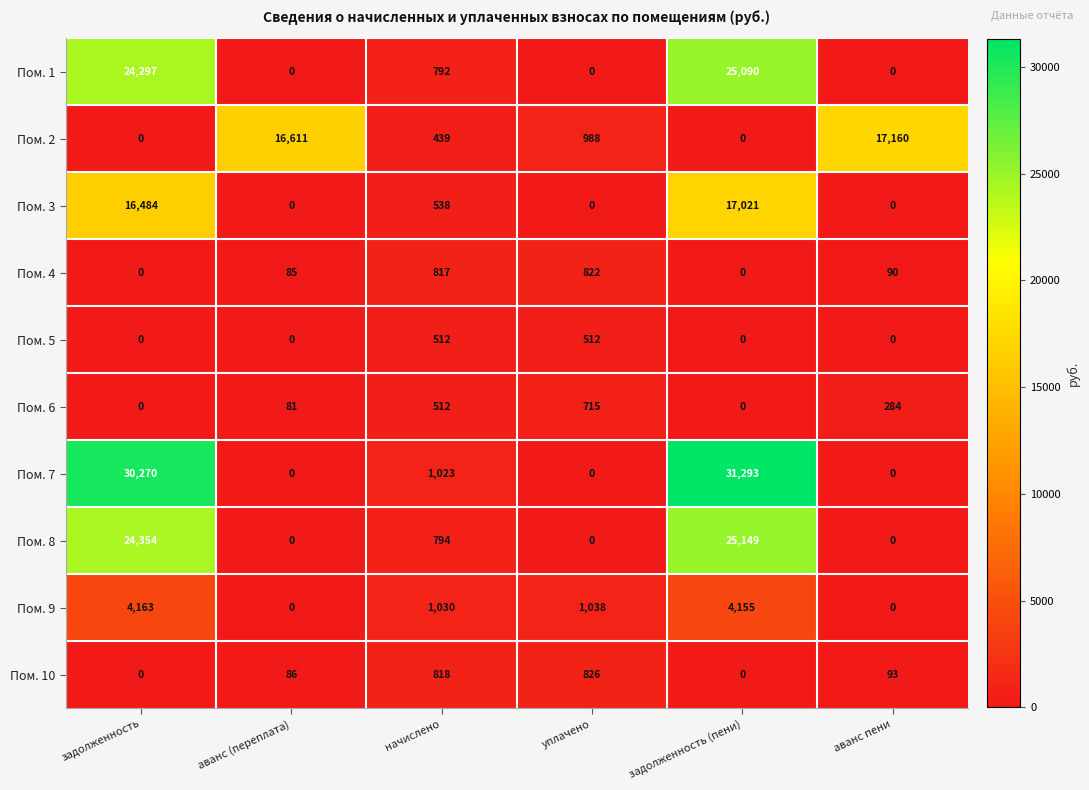

What is the difference between the maximum and minimum values in the Пом. 5 series?

512